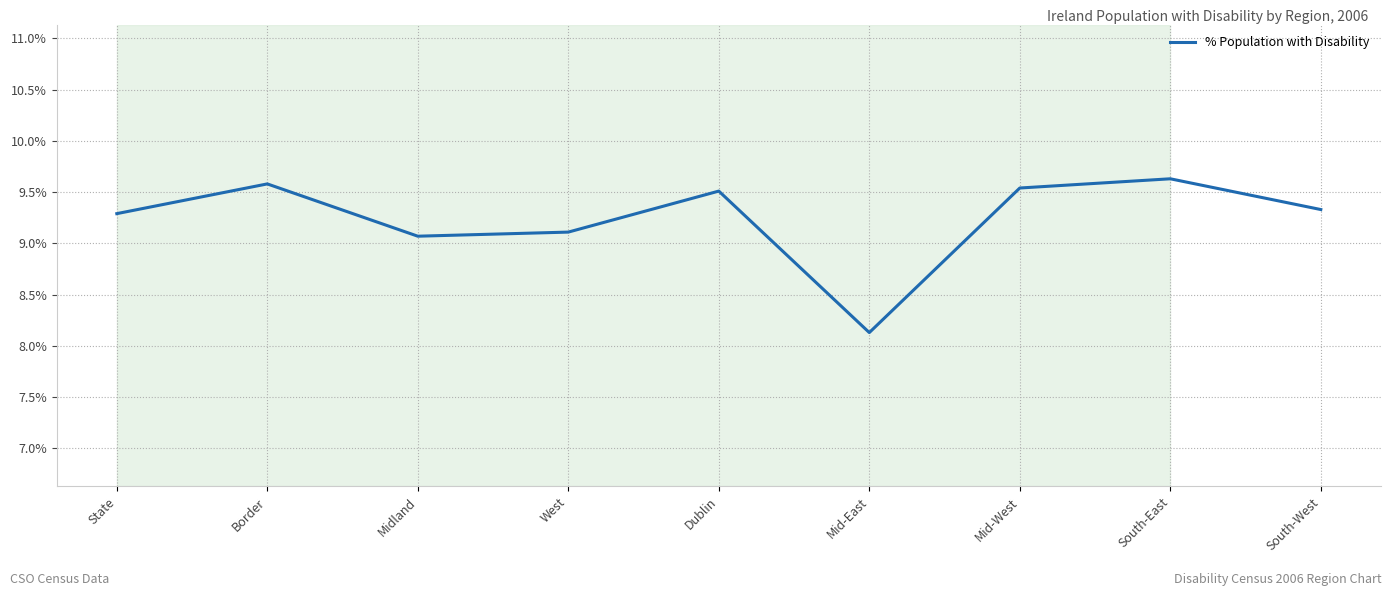

The value at State is 2.7. True or false?

False